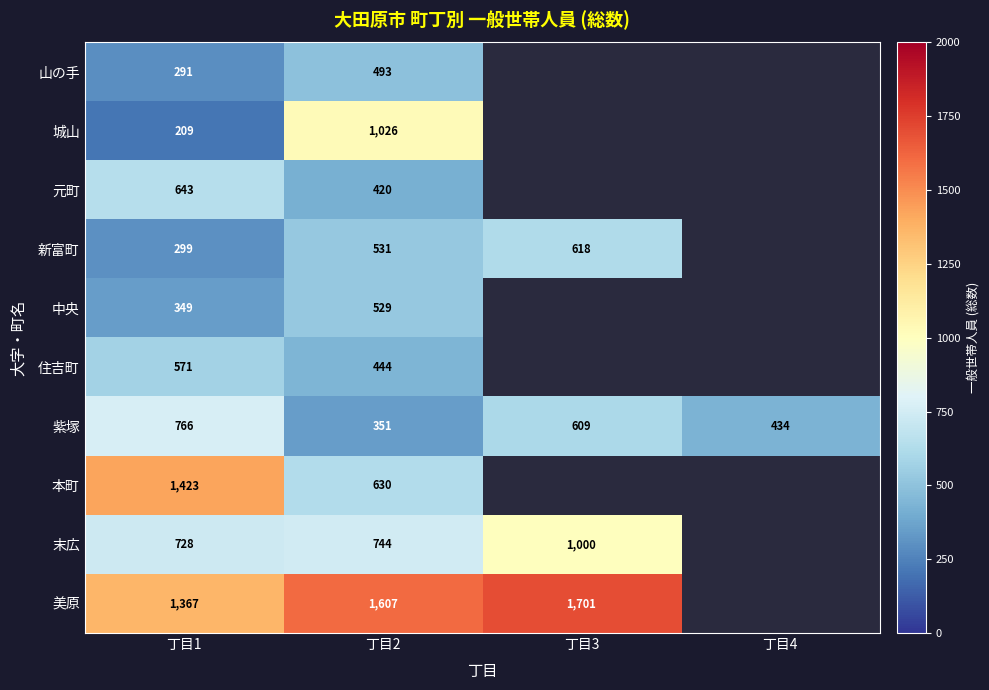

What is the difference between the highest and lowest values at 丁目1?

1214